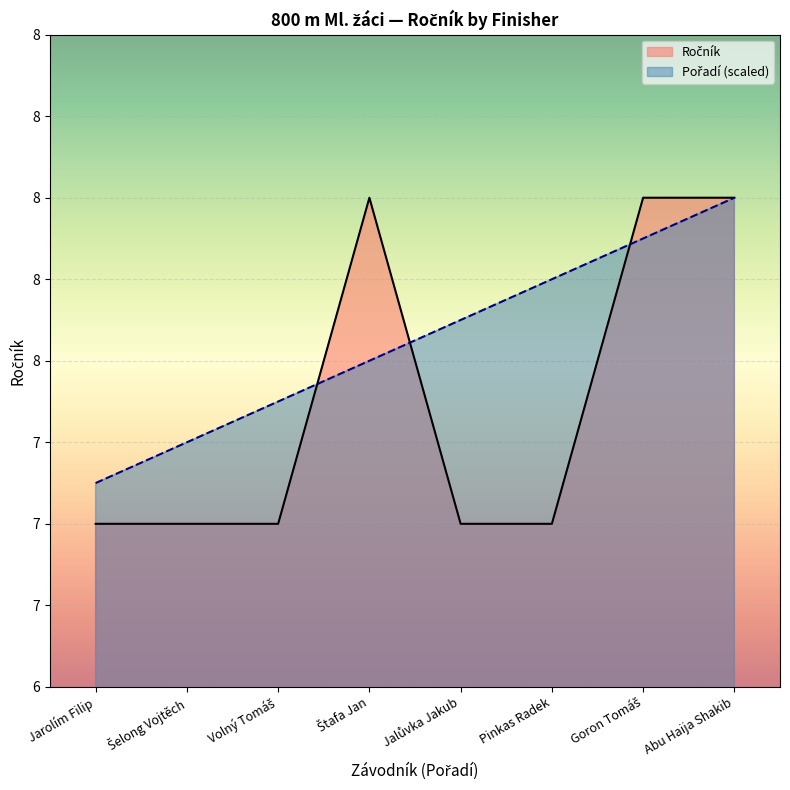

True or false: Pořadí has more than 1 points higher than both neighbors.

False